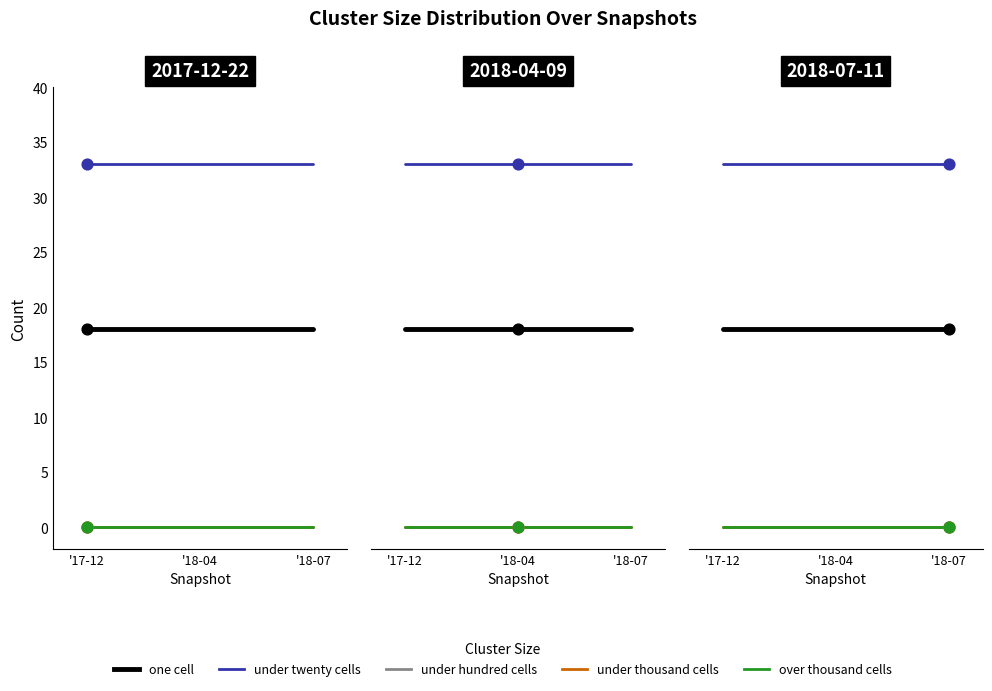

At how many categories does at least one series exceed 15?

3